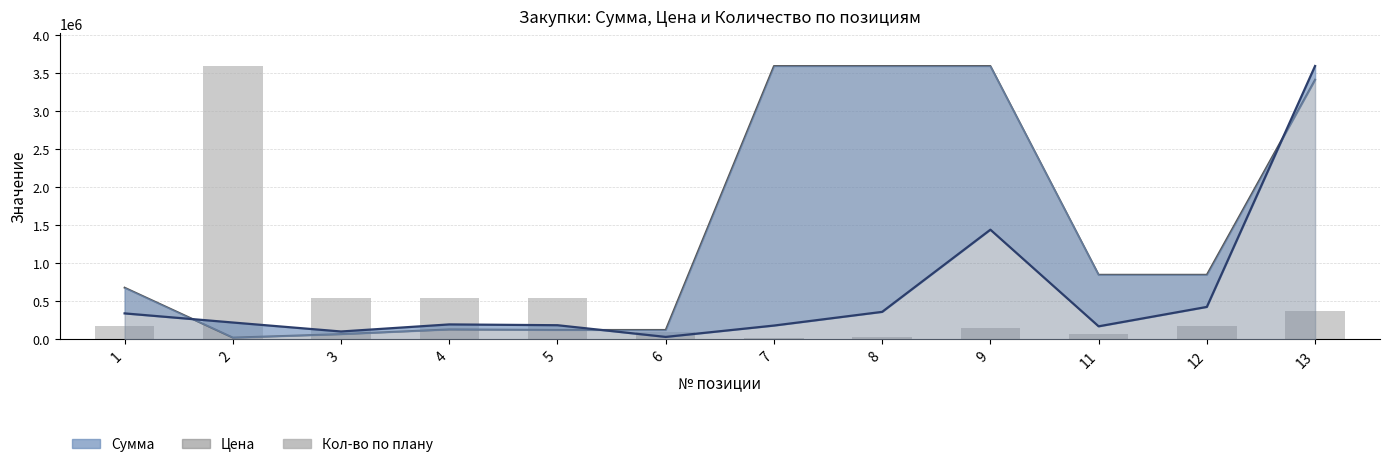

The value at 11 is 71820. True or false?

True